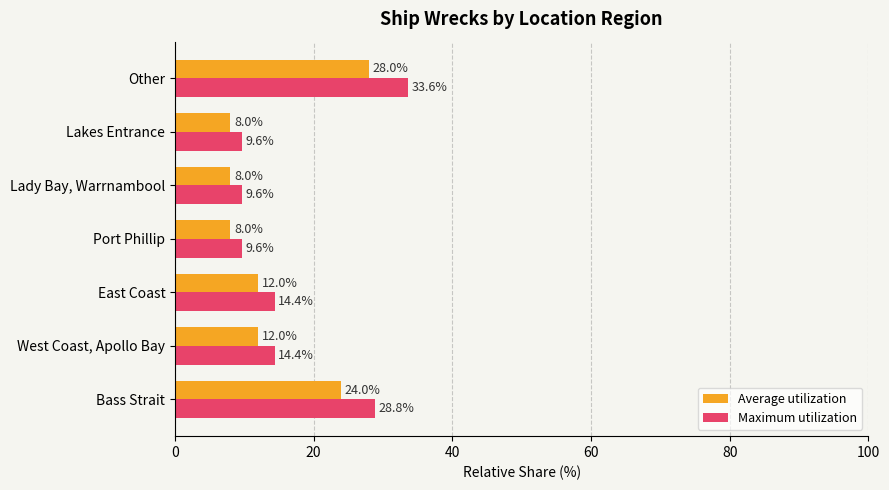

What is the total value across all series at Lady Bay, Warrnambool?

17.6